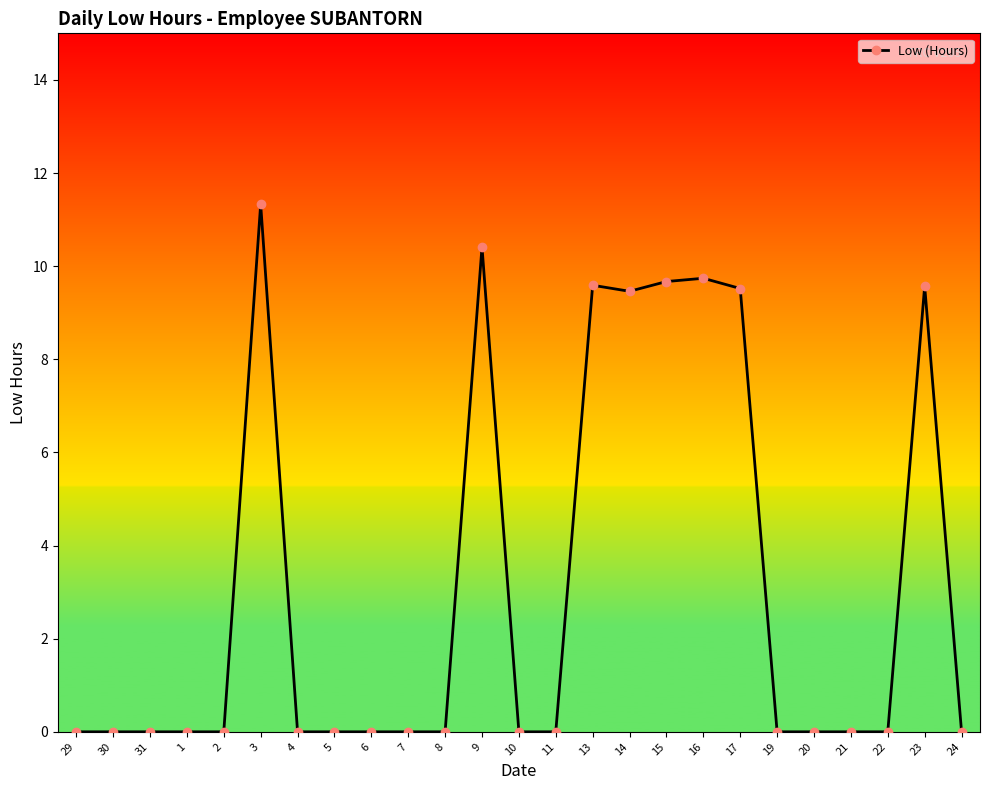

What is the label of the 14th point from the right?

9